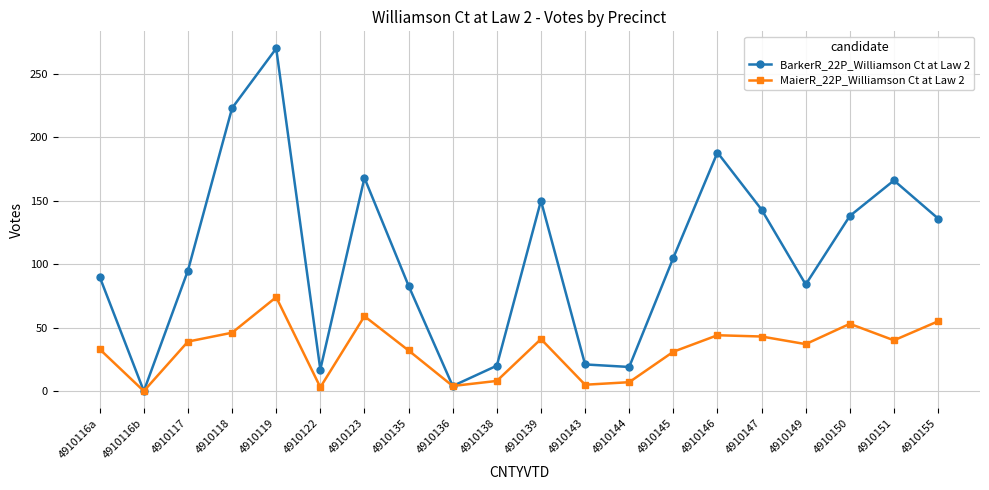

What is the spread (max minus min) of values at 4910117?

56